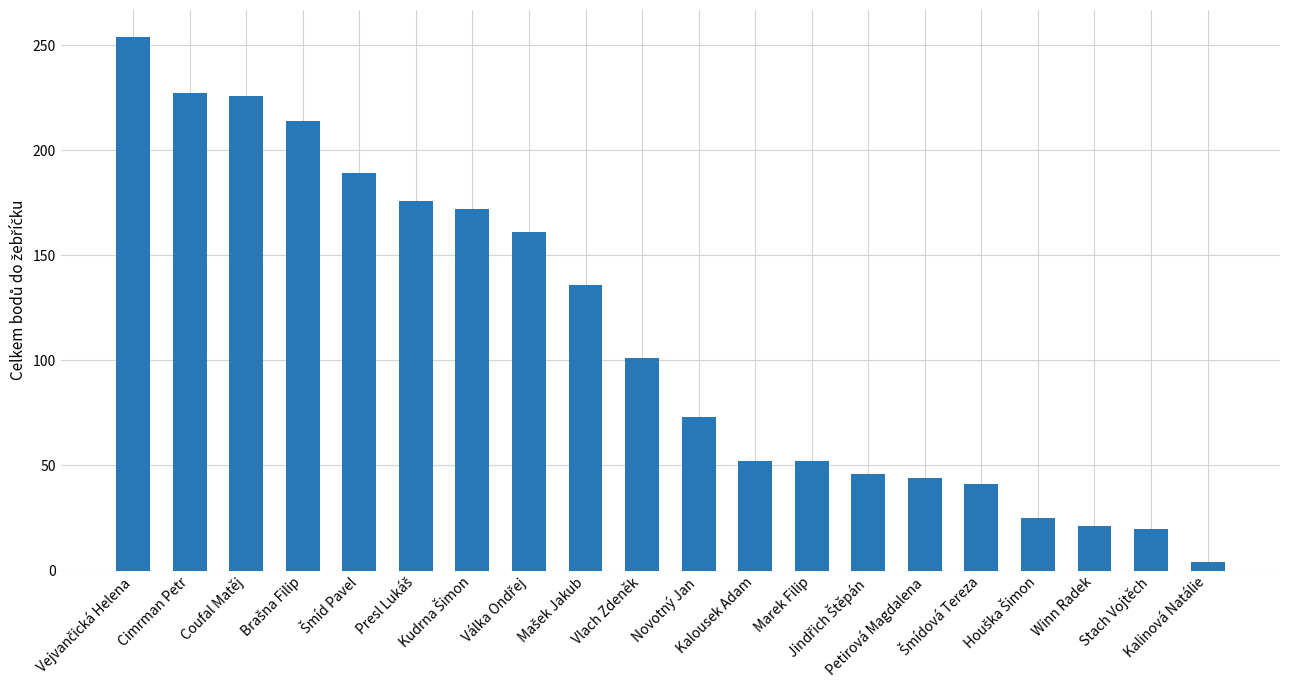

What is the greatest value displayed?

254